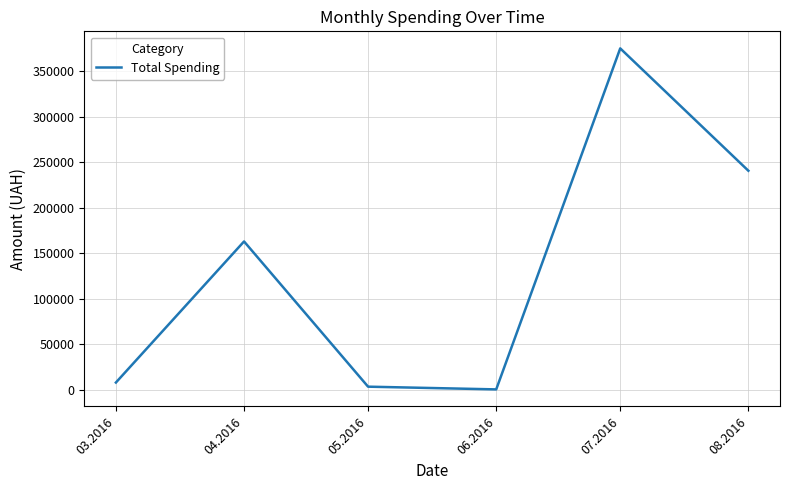

What is the difference between the second highest and minimum values?

240337.0